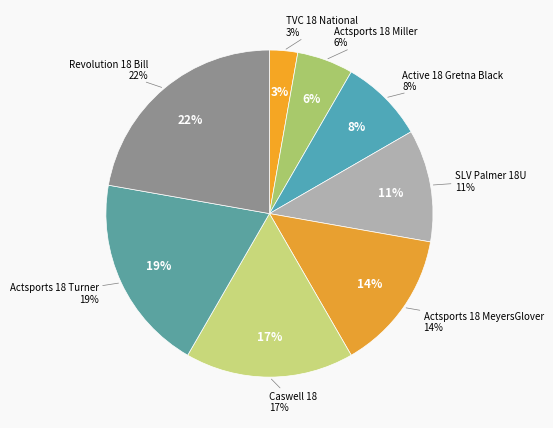

Count the number of slices in the pie.

8